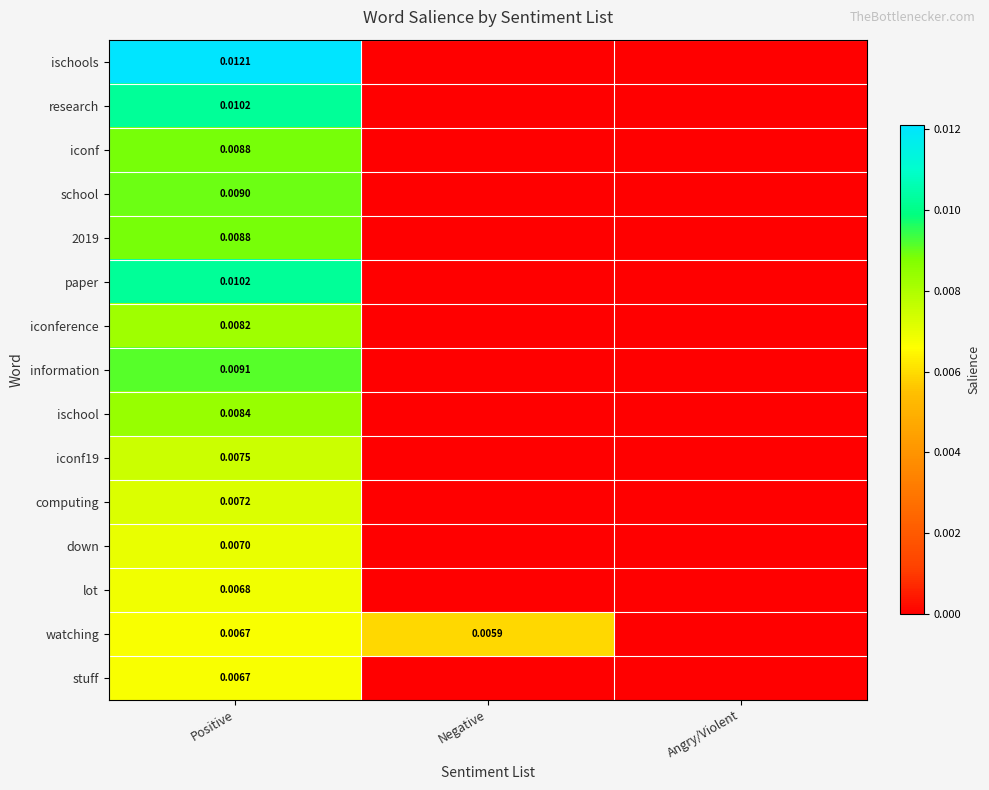

The value of paper at Angry/Violent is -0.0. True or false?

False